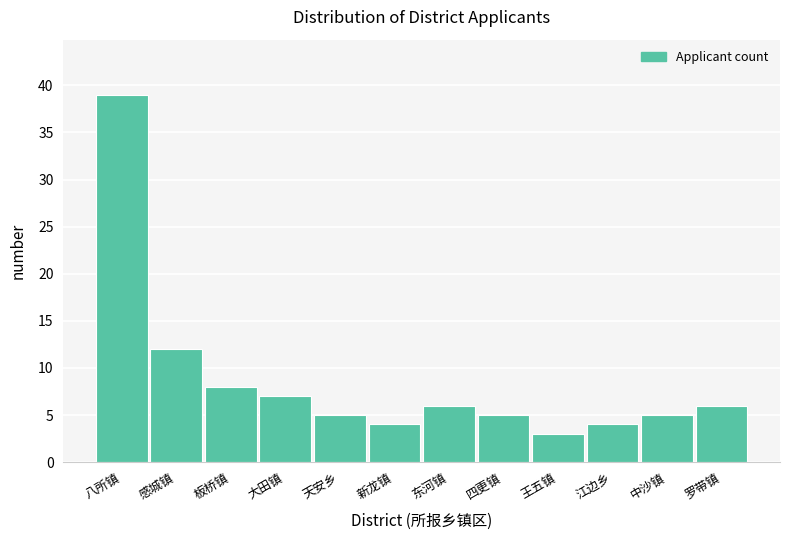

Reading left to right, list all the values displayed in this chart.

八所镇=39	感城镇=12	板桥镇=8	大田镇=7	天安乡=5	新龙镇=4	东河镇=6	四更镇=5	王五镇=3	江边乡=4	中沙镇=5	罗带镇=6